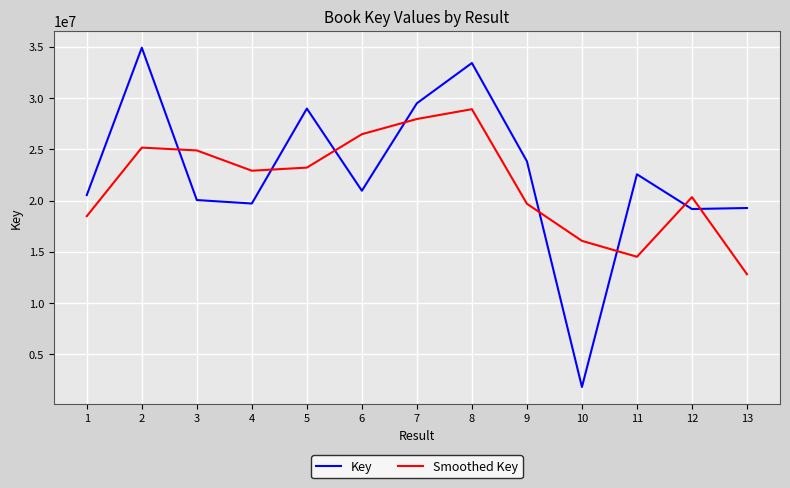

Which series has the largest total across all categories?

Key